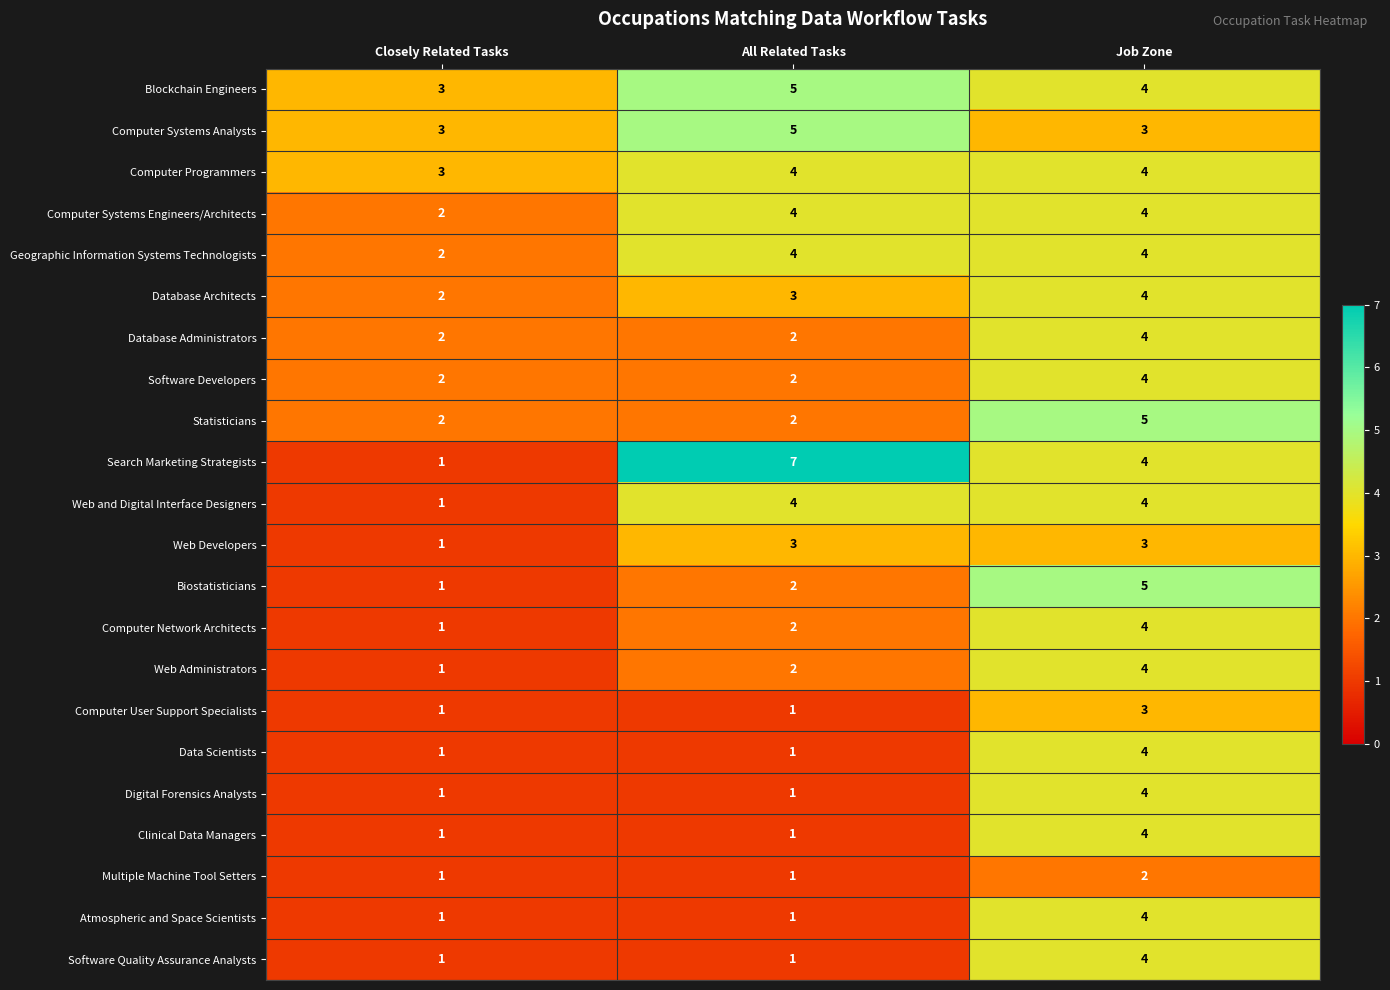

The value of Computer User Support Specialists at All Related Tasks is 2. True or false?

False